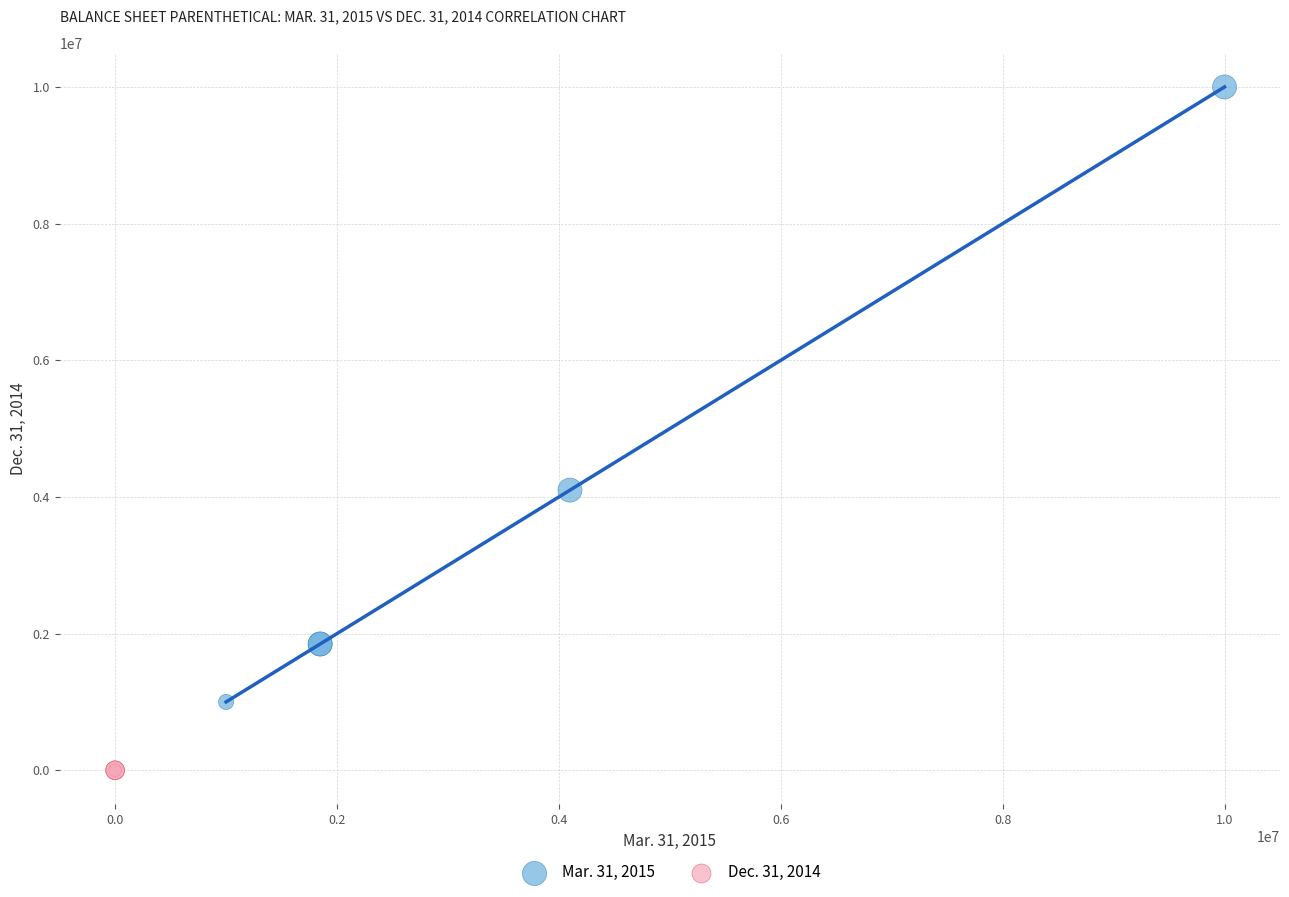

Which series reaches the minimum Y coordinate?

Dec. 31, 2014